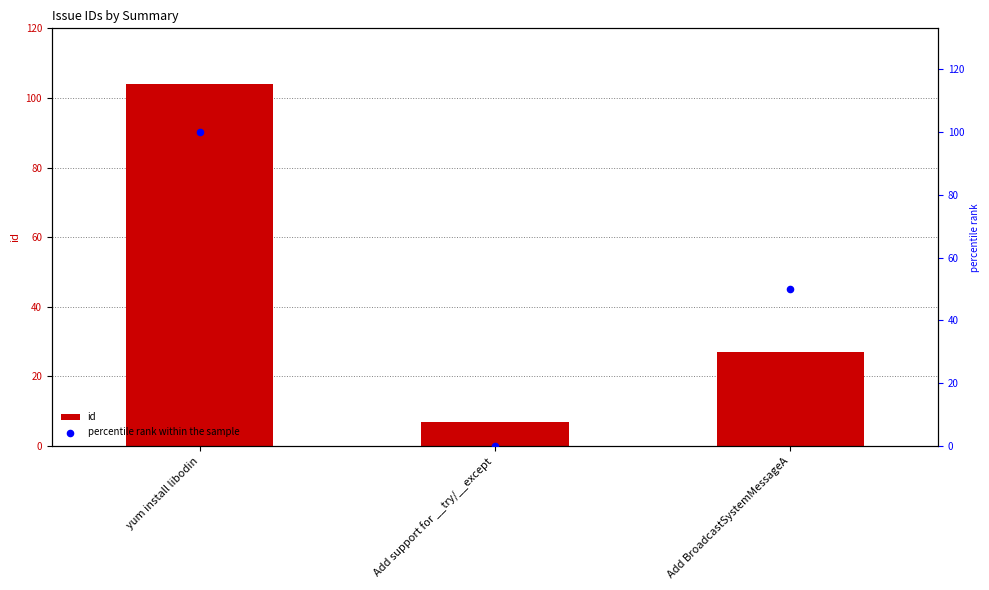

Which series reaches the maximum Y coordinate?

id